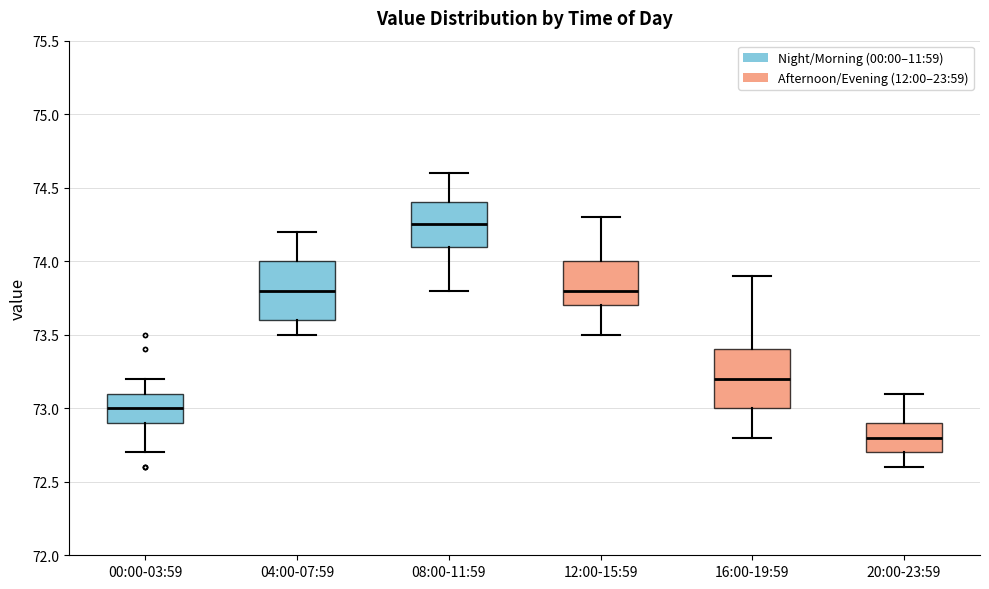

Which box's median line is the highest?

08:00-11:59